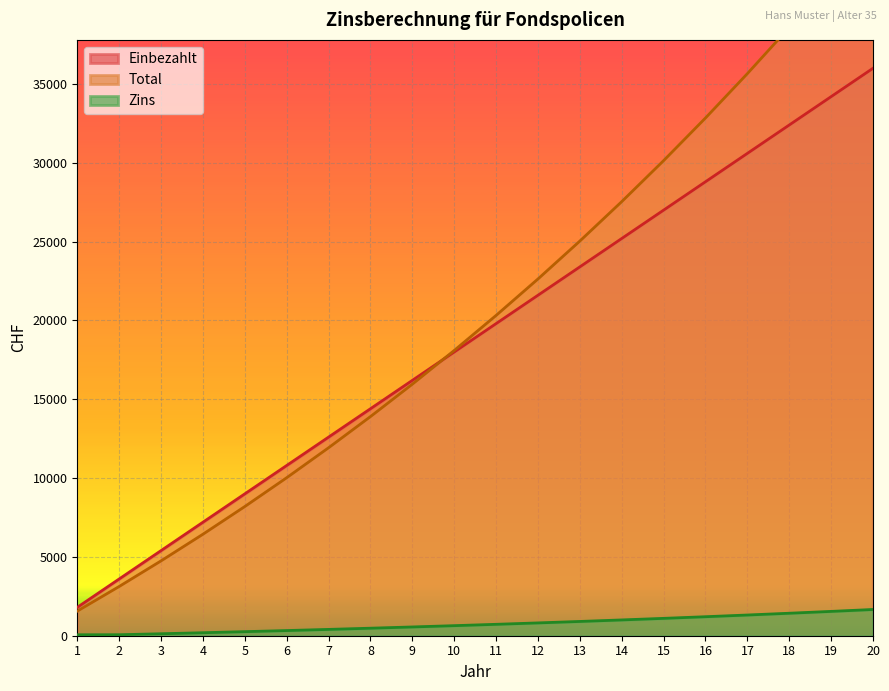

Is it true that Einbezahlt equals 9809.9 at 9?

False